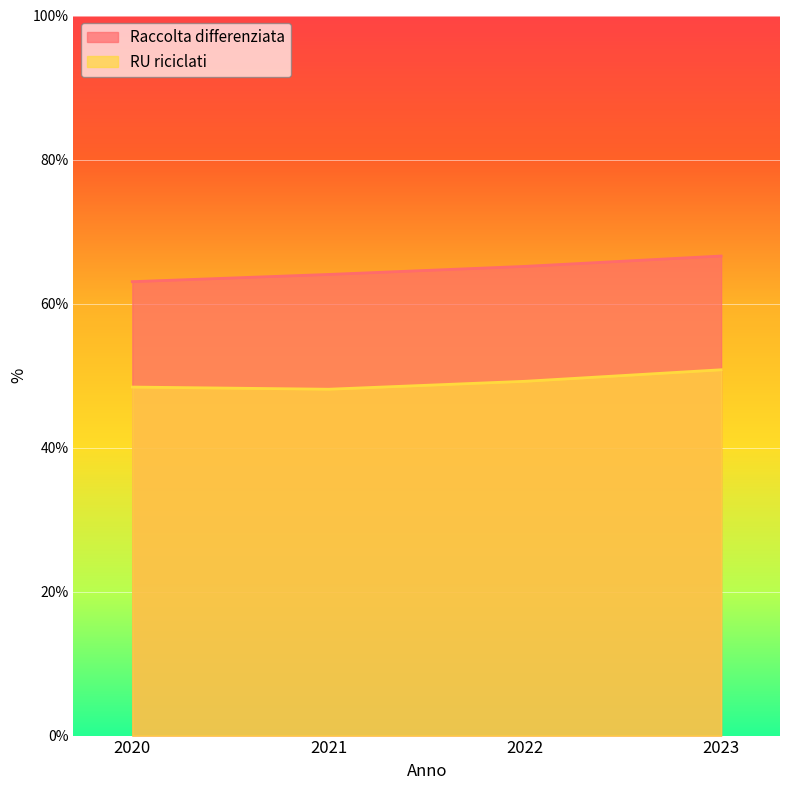

At how many categories does at least one series exceed 62?

4